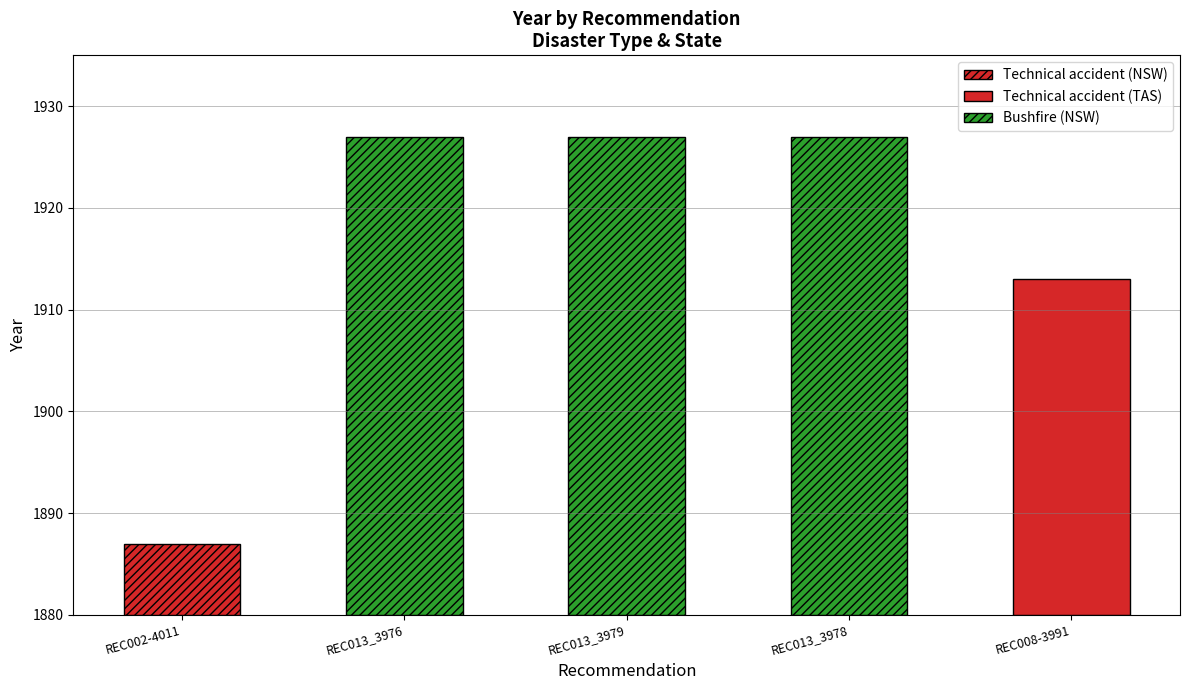

True or false: the data shows 2876 at REC002-4011.

False